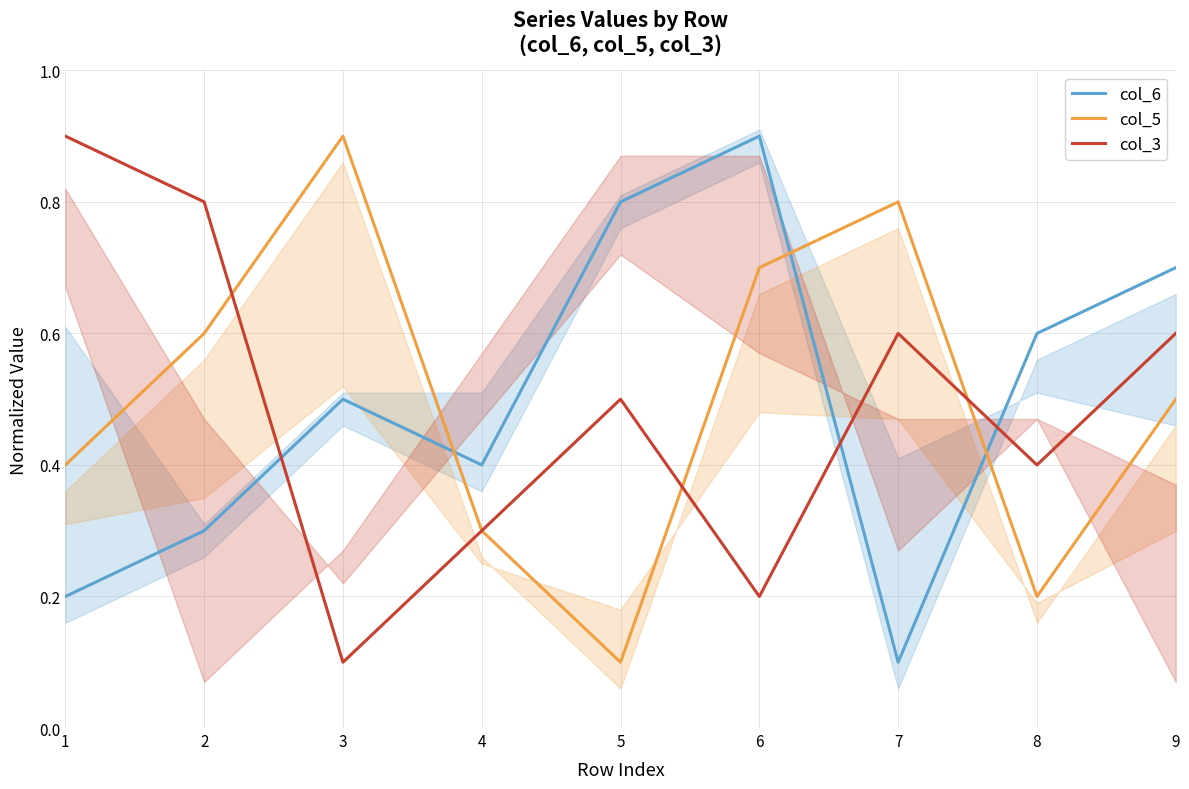

True or false: col_6 has more than 1 interior local peaks.

True